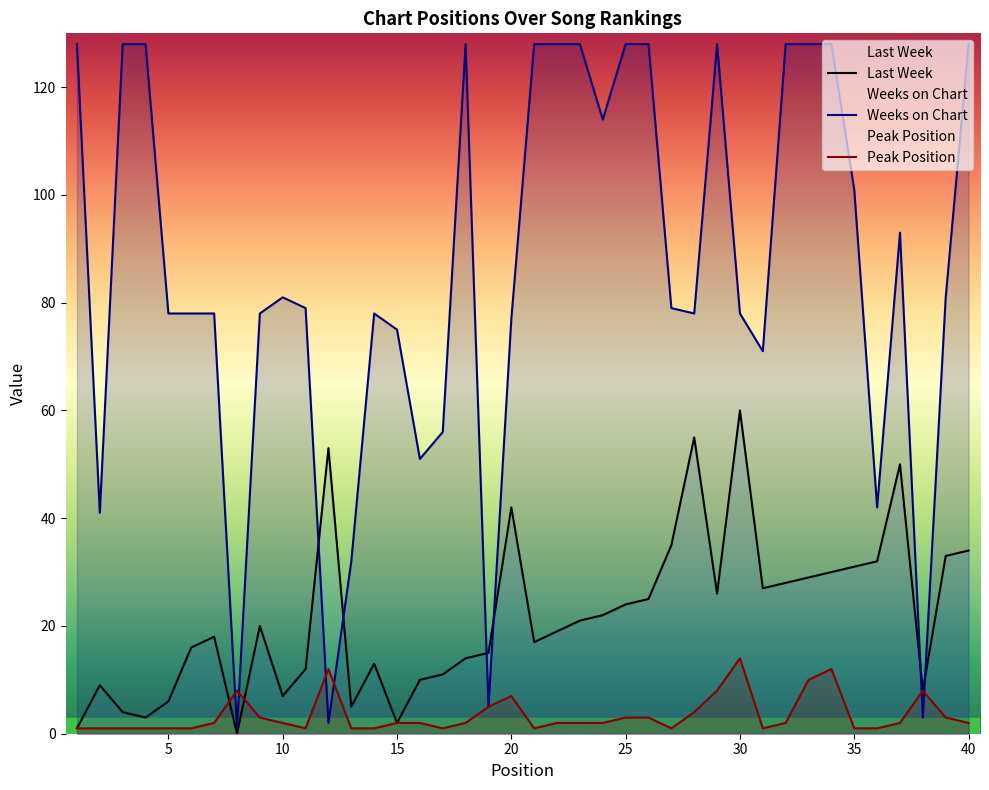

List the series in order of their overall mean, highest first.

Weeks on Chart, Last Week, Peak Position